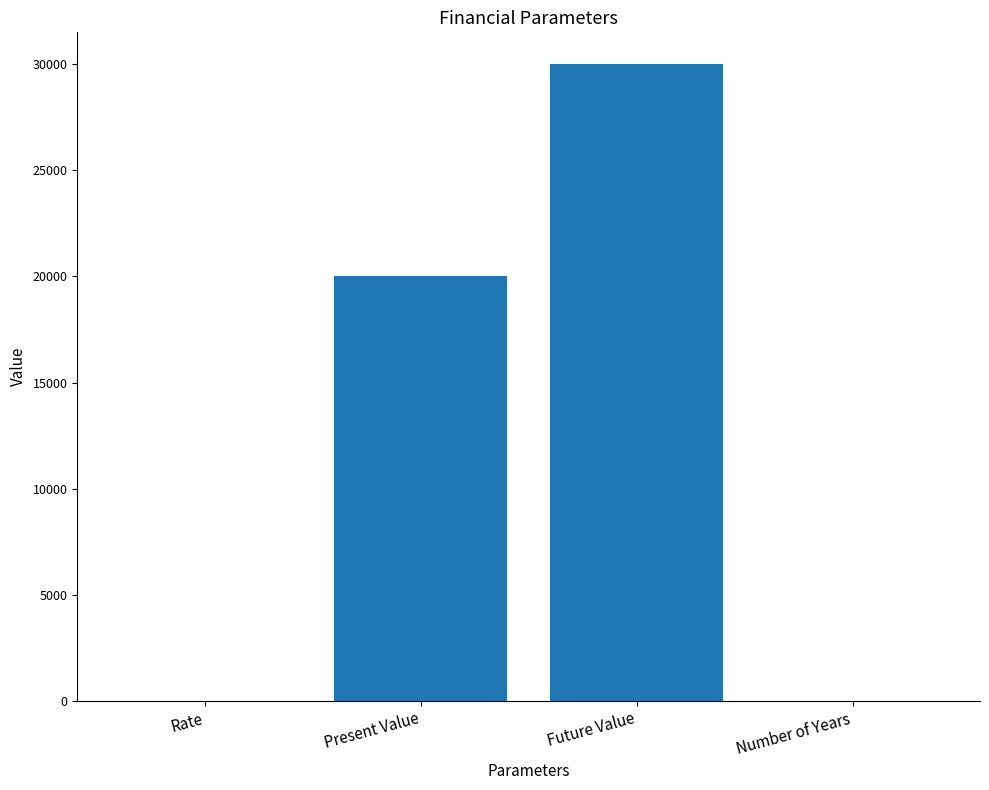

What is the greatest value displayed?

30000.0